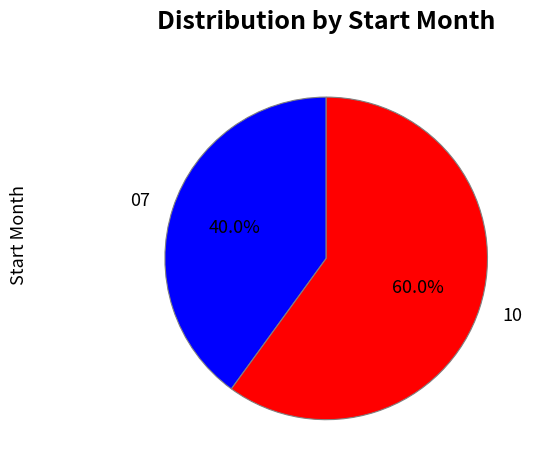

The 10 slice represents 68% of the pie. True or false?

False